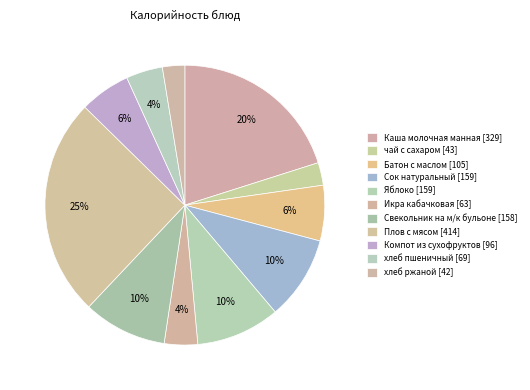

To the nearest percent, what portion does Яблоко represent?

10%